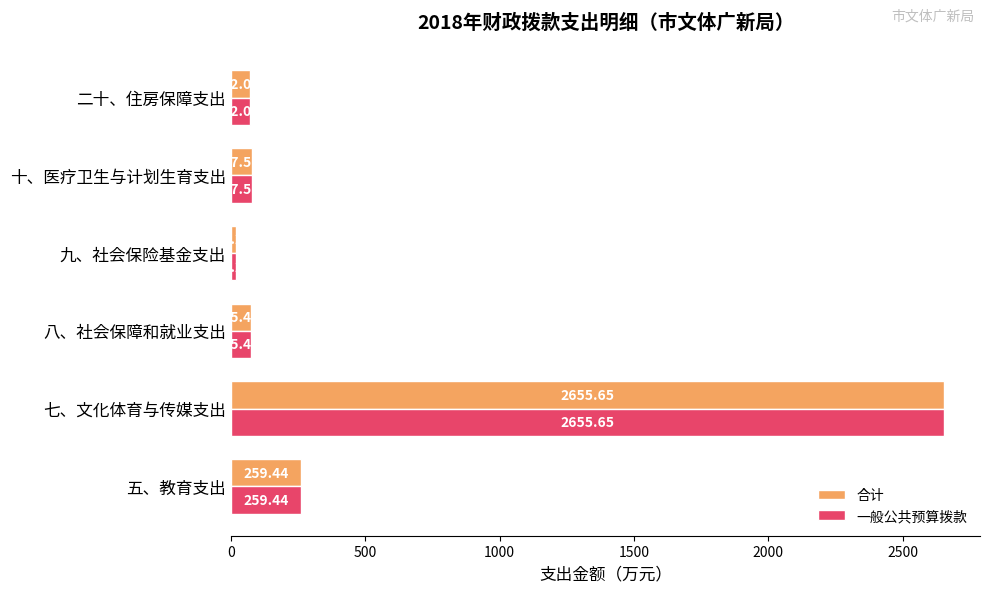

Which category has the highest value across all series?

七、文化体育与传媒支出